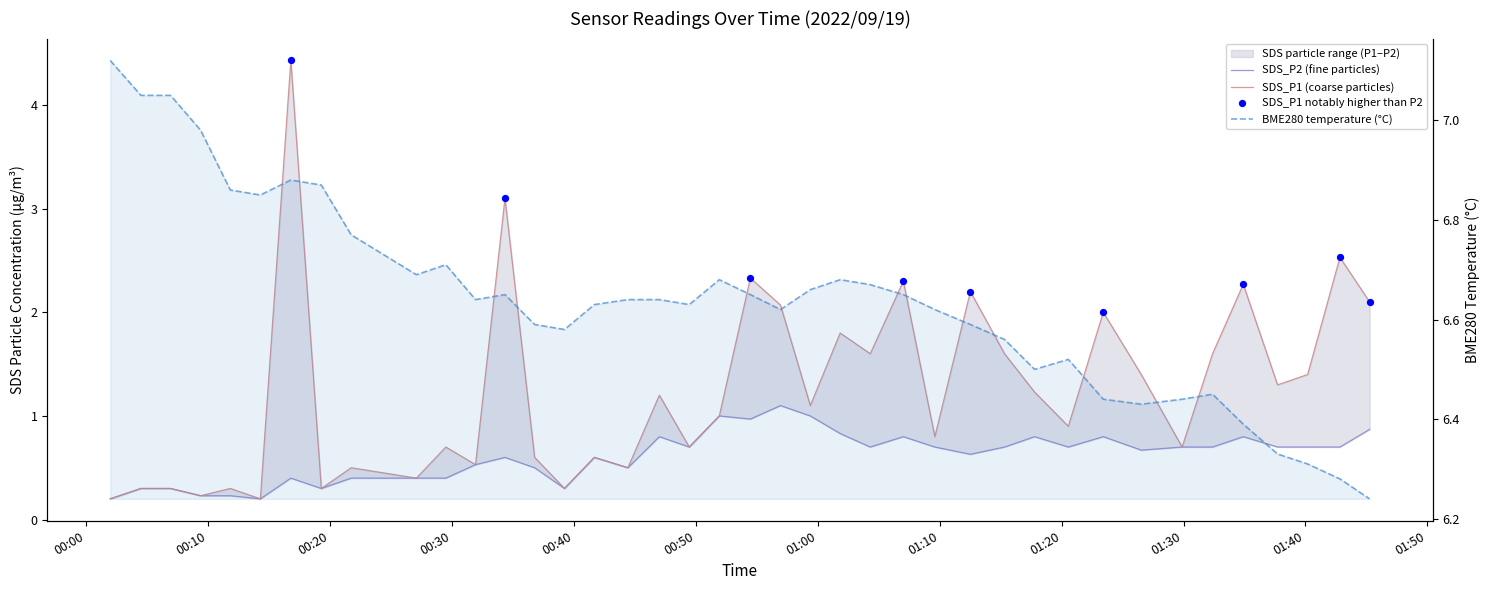

Which series has the largest total across all categories?

BME280_temperature